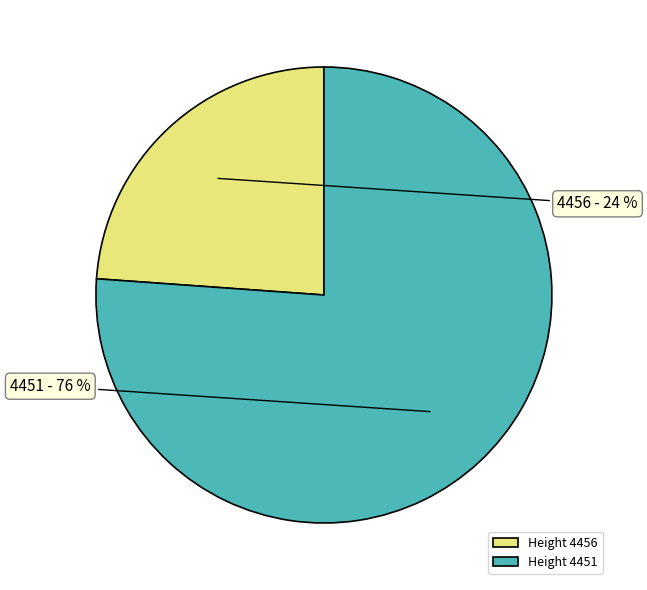

How many slices are in this pie chart?

2